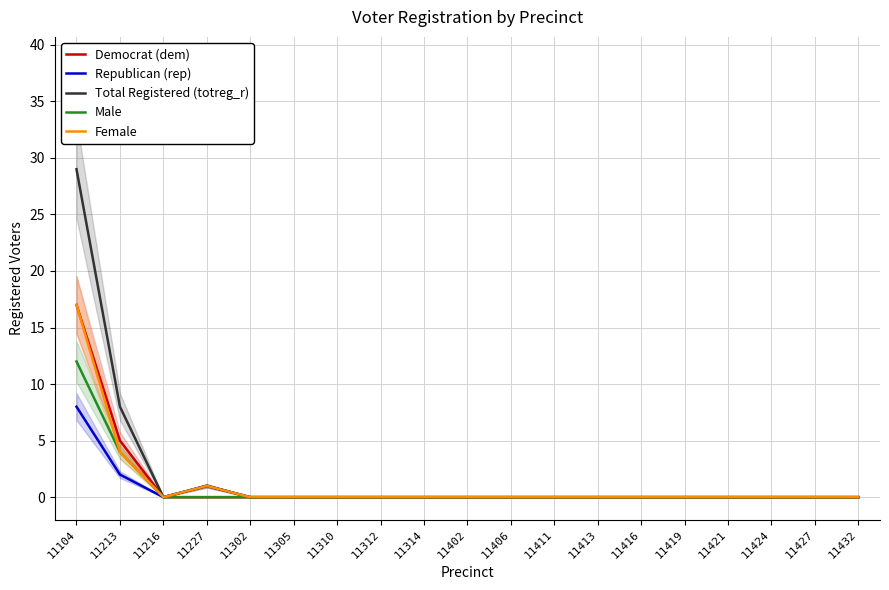

Reading left to right, extract all data points from this chart.

Democrat (dem): 17	5	0	0	0	0	0	0	0	0	0	0	0	0	0	0	0	0	0
Republican (rep): 8	2	0	1	0	0	0	0	0	0	0	0	0	0	0	0	0	0	0
Total Registered (totreg_r): 29	8	0	1	0	0	0	0	0	0	0	0	0	0	0	0	0	0	0
Male: 12	4	0	0	0	0	0	0	0	0	0	0	0	0	0	0	0	0	0
Female: 17	4	0	1	0	0	0	0	0	0	0	0	0	0	0	0	0	0	0